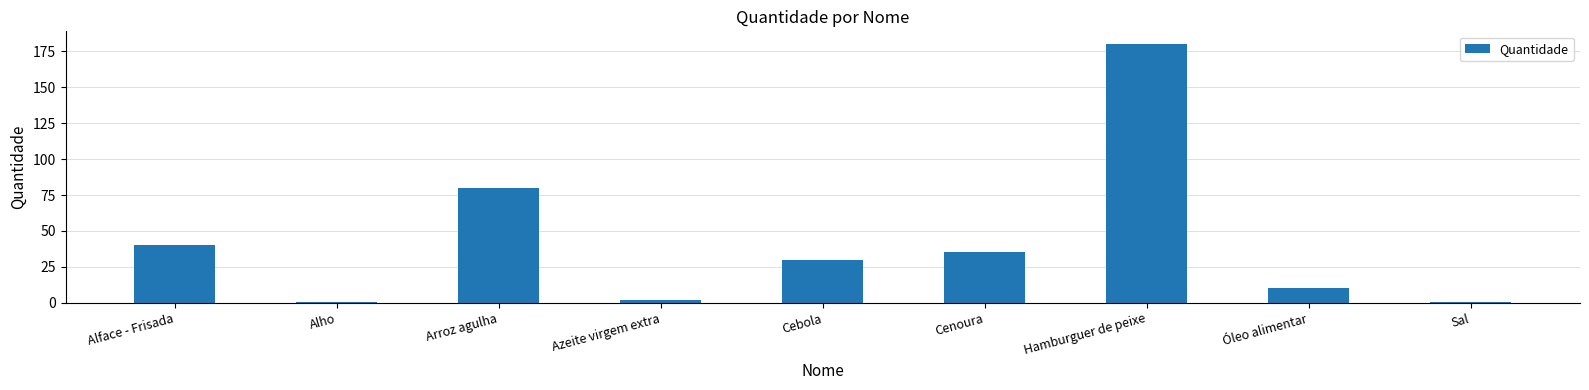

What is the sum of all values?

377.7